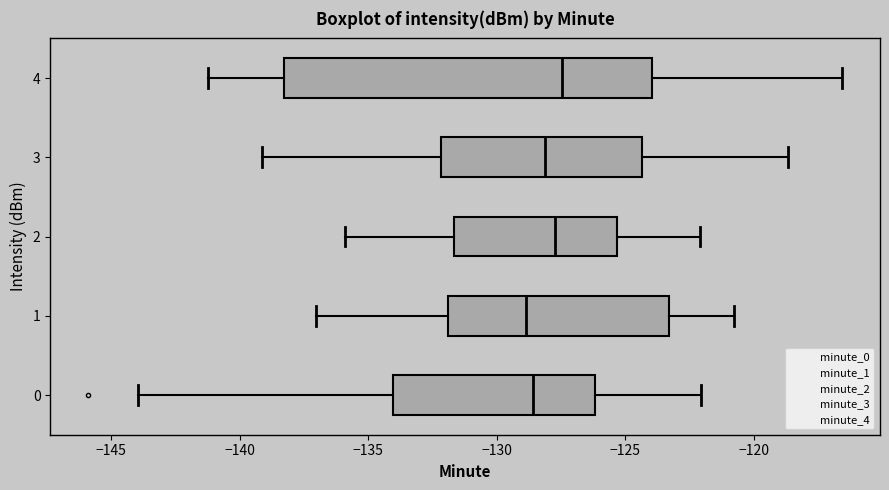

Which box is the widest, from its left edge to its right edge?

4